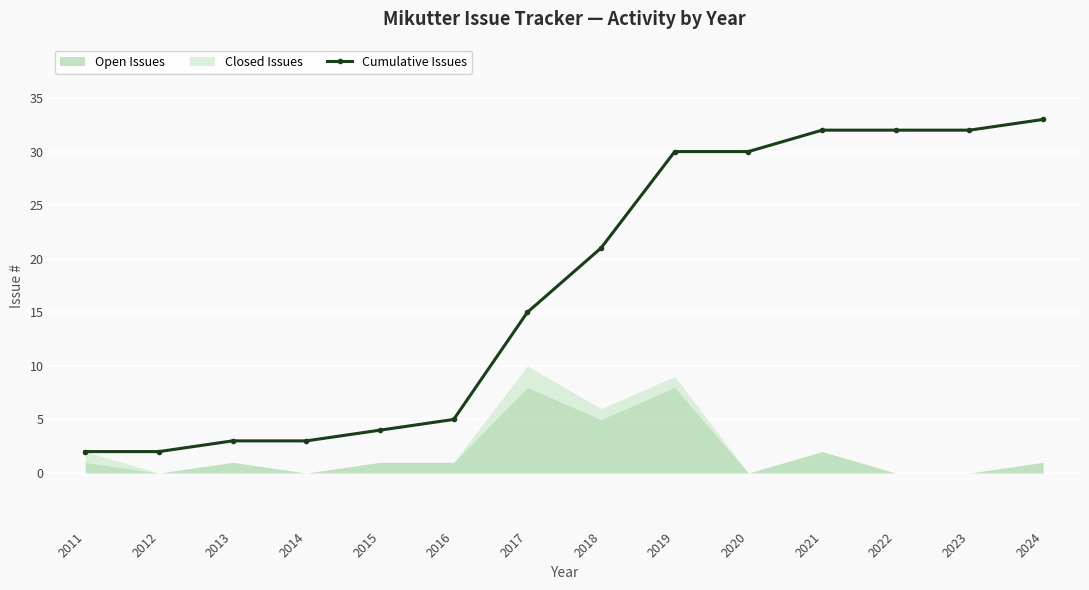

Between 2017 and 2013, which is larger?

2017